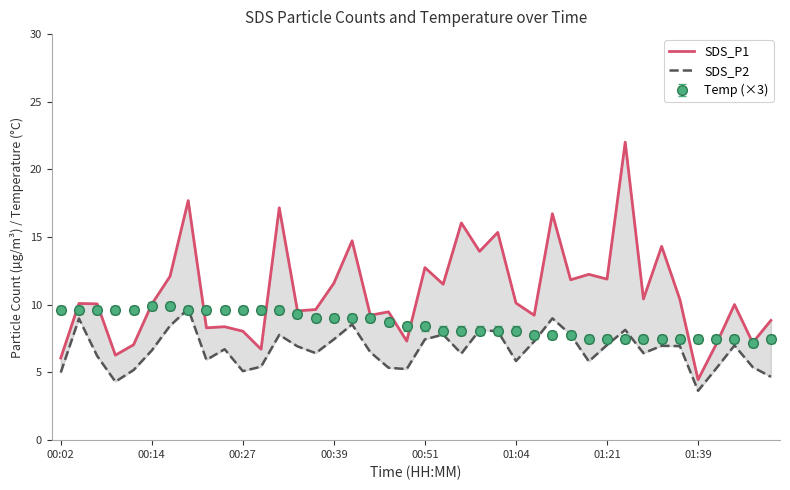

True or false: Temp (×3) has a value of 1.9 at 01:21.

False